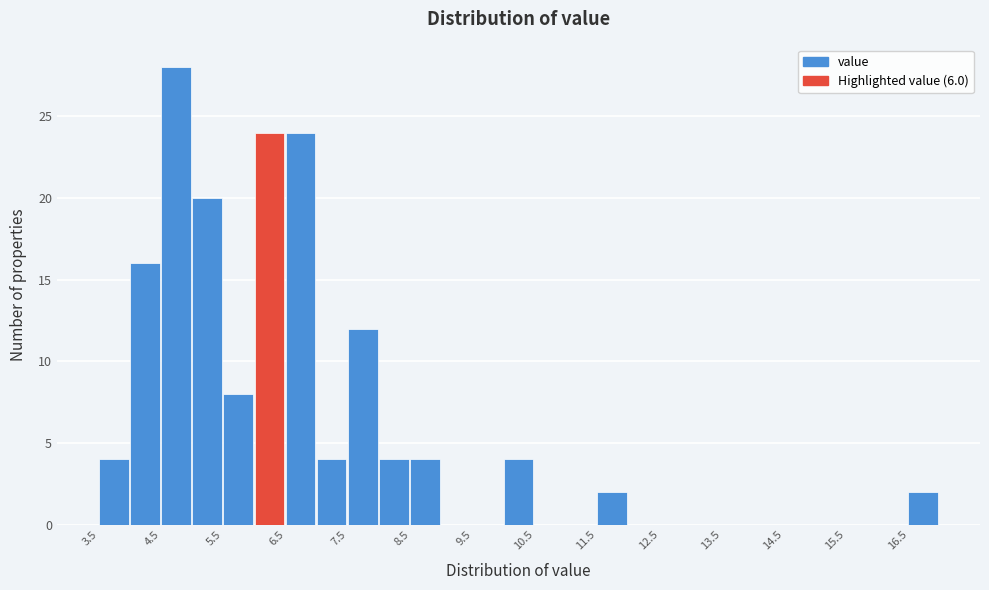

Reading left to right, list every bar in this chart as the range it spans on the x-axis followed by its height. The values are not printed on the chart, so give them approximately, as read against the axis.

3.5 to 4.0: 4
4.0 to 4.5: 16
4.5 to 5.0: 28
5.0 to 5.5: 20
5.5 to 6.0: 8
6.0 to 6.5: 24
6.5 to 7.0: 24
7.0 to 7.5: 4
7.5 to 8.0: 12
8.0 to 8.5: 4
8.5 to 9.0: 4
9.0 to 9.5: 0
9.5 to 10.0: 0
10.0 to 10.5: 4
10.5 to 11.0: 0
11.0 to 11.5: 0
11.5 to 12.0: 2
12.0 to 12.5: 0
12.5 to 13.0: 0
13.0 to 13.5: 0
13.5 to 14.0: 0
14.0 to 14.5: 0
14.5 to 15.0: 0
15.0 to 15.5: 0
15.5 to 16.0: 0
16.0 to 16.5: 0
16.5 to 17.0: 2